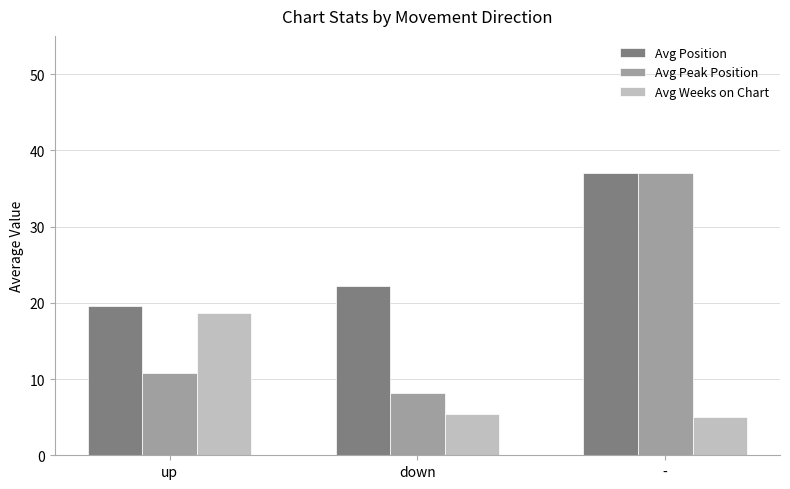

What is the average value of the Avg Peak Position series?

18.7